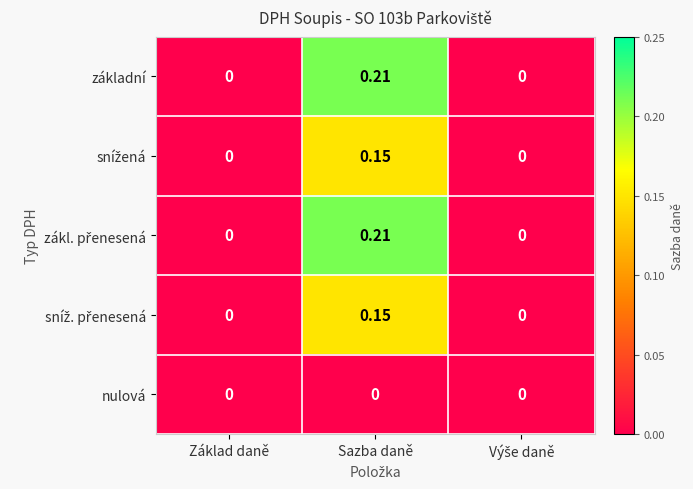

At which category is the sum across all series the highest?

Sazba daně